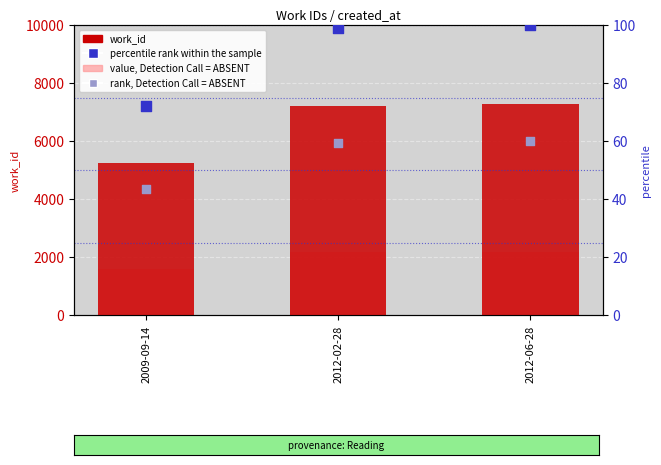

Which series contains the lowest Y value?

rank, Detection Call = ABSENT